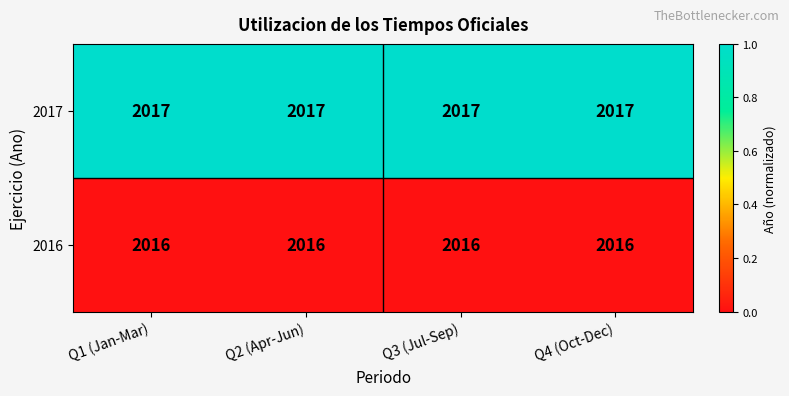

The value of 2017 at Q2 (Apr-Jun) is 3603. True or false?

False